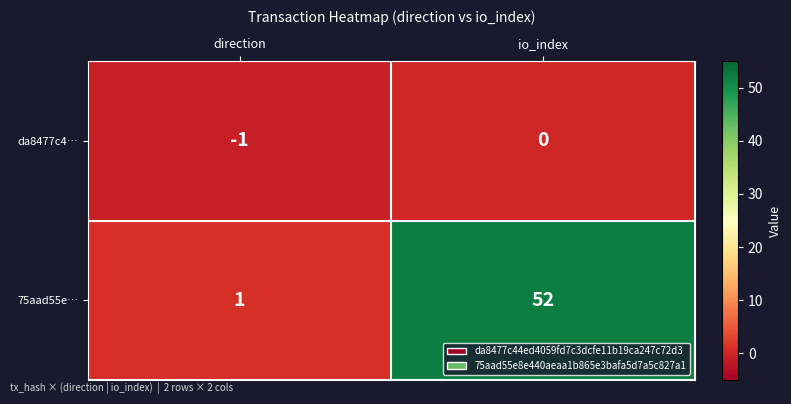

How many categories are shown in the chart?

2